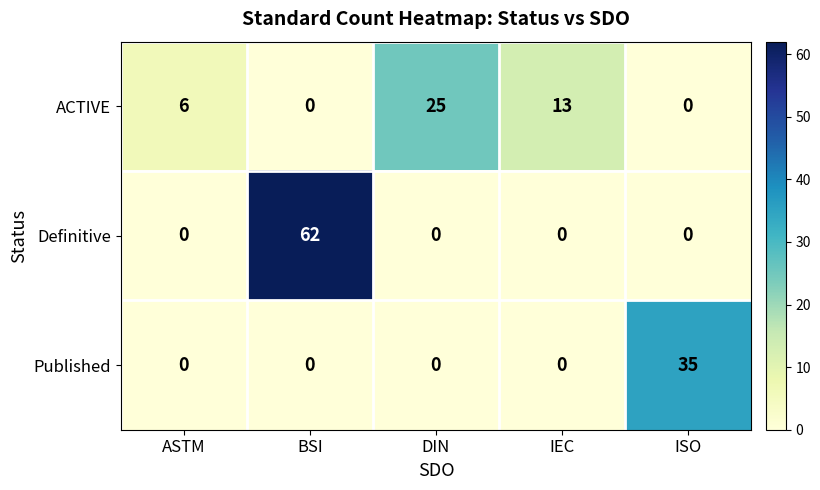

Reading left to right, what are all the values shown in this chart?

ACTIVE: ASTM=6	BSI=0	DIN=25	IEC=13	ISO=0
Definitive: ASTM=0	BSI=62	DIN=0	IEC=0	ISO=0
Published: ASTM=0	BSI=0	DIN=0	IEC=0	ISO=35